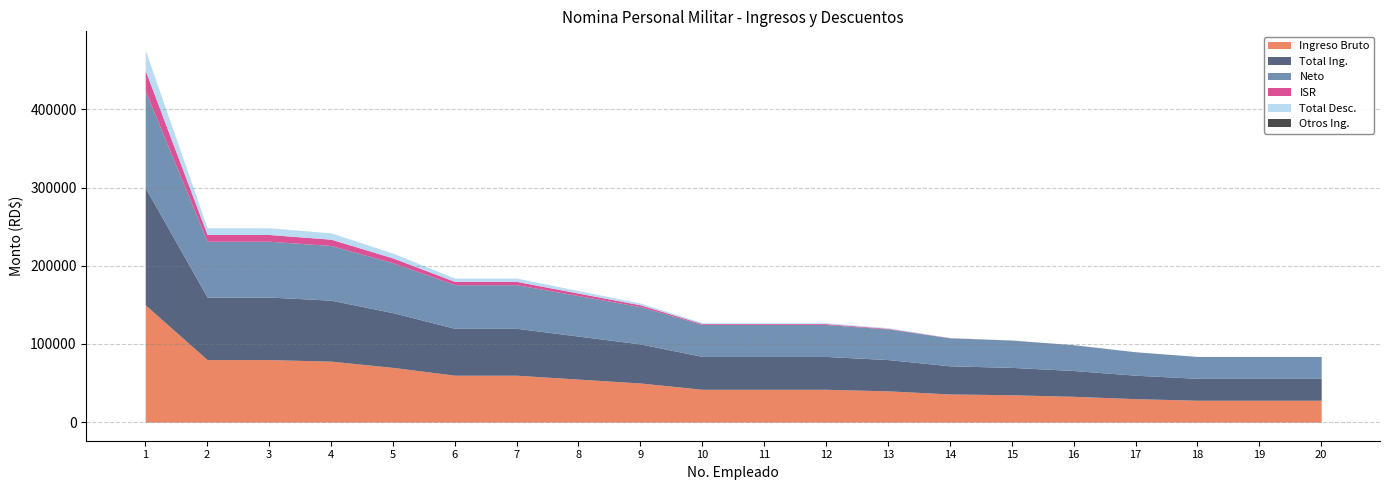

Reading left to right, list all the values displayed in this chart.

Ingreso Bruto: 150000.0	80000.0	80000.0	78000.0	70000.0	60000.0	60000.0	55000.0	50000.0	42000.0	42000.0	42000.0	40000.0	36000.0	35000.0	33000.0	30000.0	28000.0	28000.0	28000.0
Total Ing.: 150000.0	80000.0	80000.0	78000.0	70000.0	60000.0	60000.0	55000.0	50000.0	42000.0	42000.0	42000.0	40000.0	36000.0	35000.0	33000.0	30000.0	28000.0	28000.0	28000.0
Neto: 123917.1	71417.1	71417.1	69917.1	63804.1	55804.1	55804.1	51804.1	47702.8	40902.8	40902.8	40902.8	39202.8	35802.8	34952.8	33000.0	30000.0	28000.0	28000.0	28000.0
ISR: 26082.9	8582.9	8582.9	8082.9	6195.9	4195.9	4195.9	3195.9	2297.2	1097.2	1097.2	1097.2	797.2	197.2	47.2	0.0	0.0	0.0	0.0	0.0
Total Desc.: 26082.9	8582.9	8582.9	8082.9	6195.9	4195.9	4195.9	3195.9	2297.2	1097.2	1097.2	1097.2	797.2	197.2	47.2	0.0	0.0	0.0	0.0	0.0
Otros Ing.: 0.0	0.0	0.0	0.0	0.0	0.0	0.0	0.0	0.0	0.0	0.0	0.0	0.0	0.0	0.0	0.0	0.0	0.0	0.0	0.0